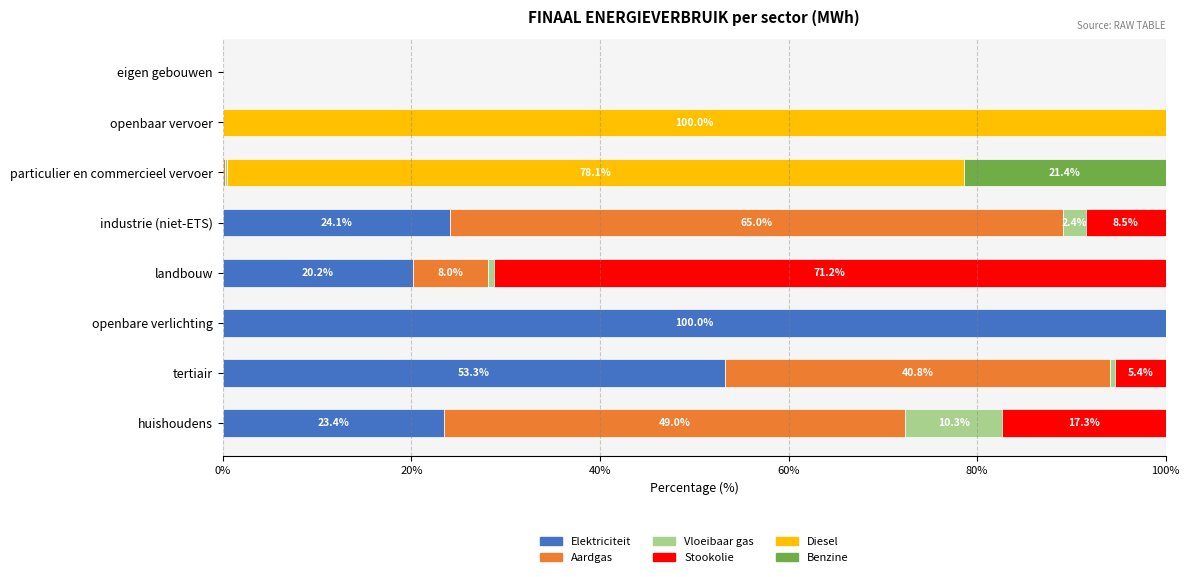

Which category has the highest value in the Elektriciteit series?

openbare verlichting